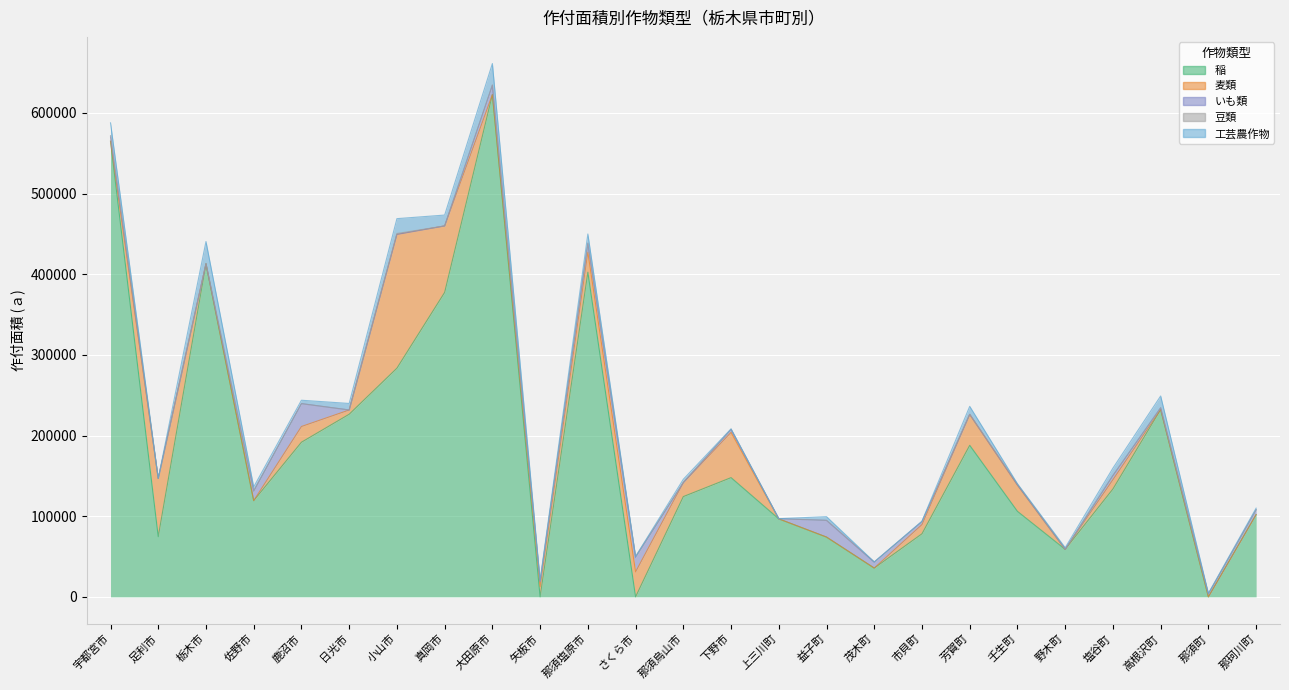

Between which two adjacent categories do 工芸農作物 and 豆類 first intersect?

那須塩原市 and さくら市